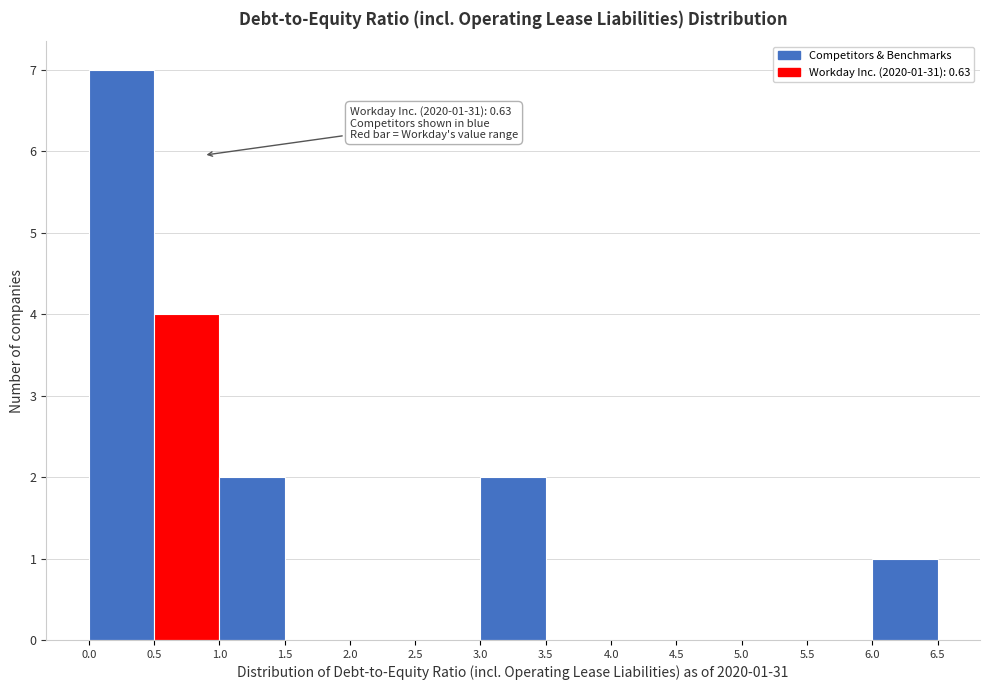

Which range on the x-axis has the tallest bar?

0.0 to 0.5